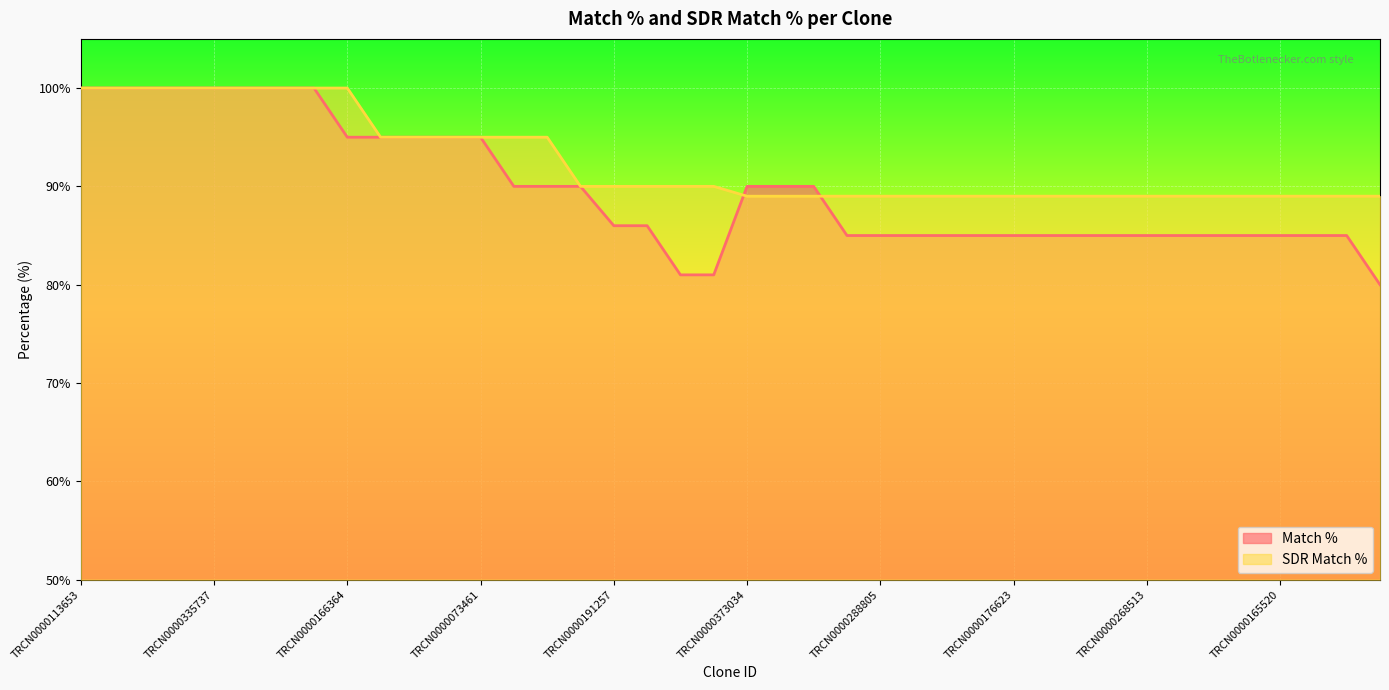

What is the sum of the Match % values at TRCN0000158749 and TRCN0000423519?

175